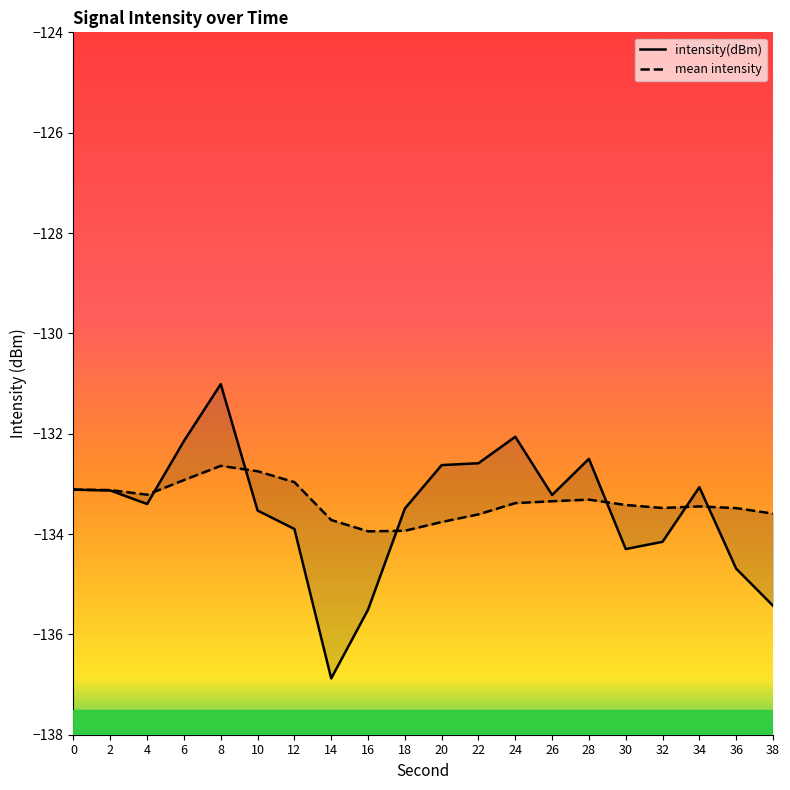

Between 8 and 18, which series saw the biggest shift?

intensity(dBm)